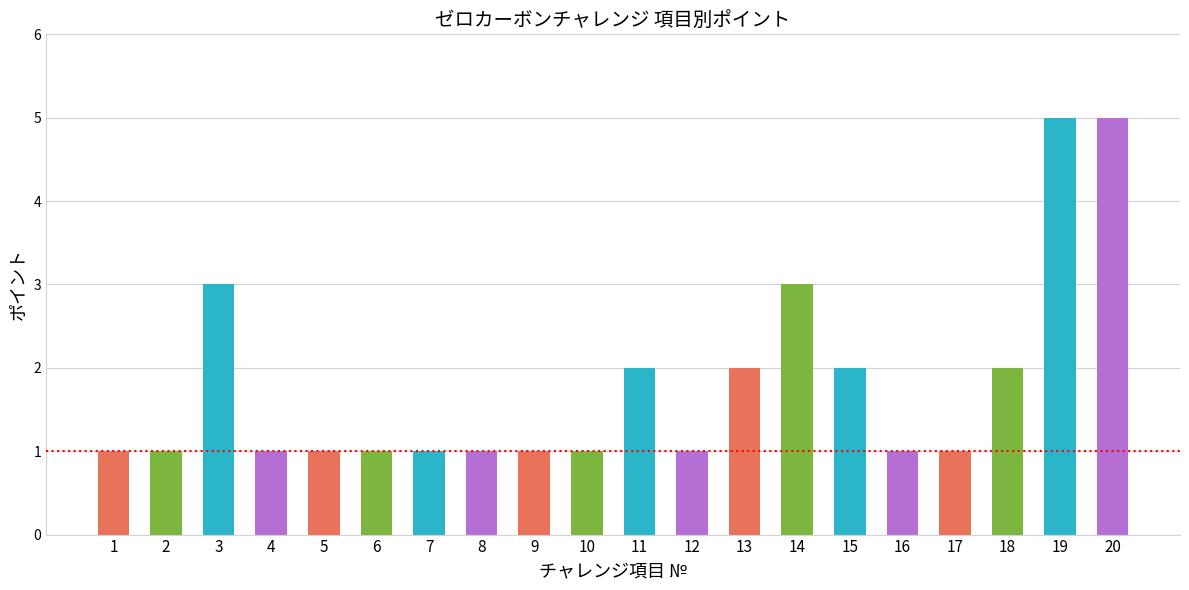

Reading right to left, list all the values displayed in this chart.

5	5	2	1	1	2	3	2	1	2	1	1	1	1	1	1	1	3	1	1